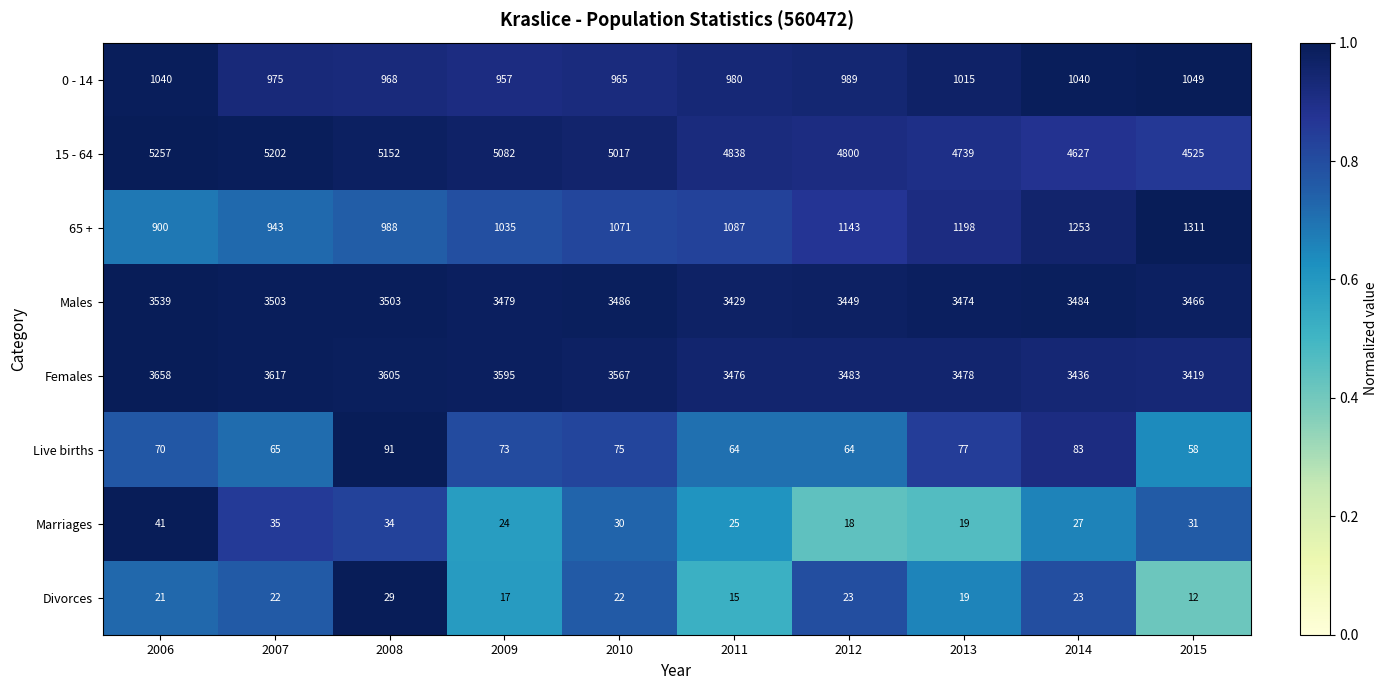

Which series changed the most between 2011 and 2012?

65 +